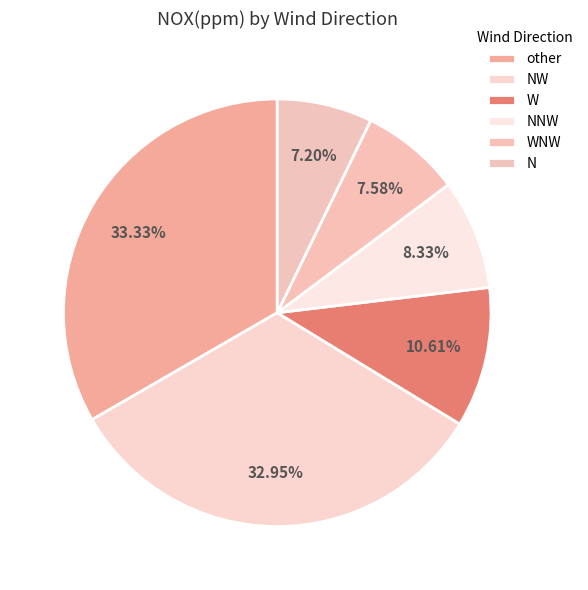

Count the number of slices in the pie.

6